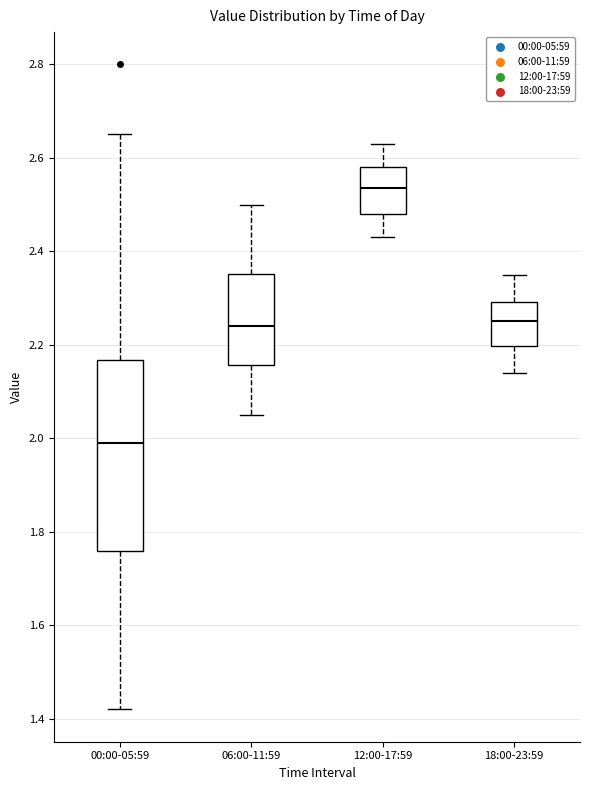

Where does the upper whisker of the box for 06:00-11:59 end on the y-axis? The values are not printed on the chart, so give them approximately, as read against the axis.

2.50